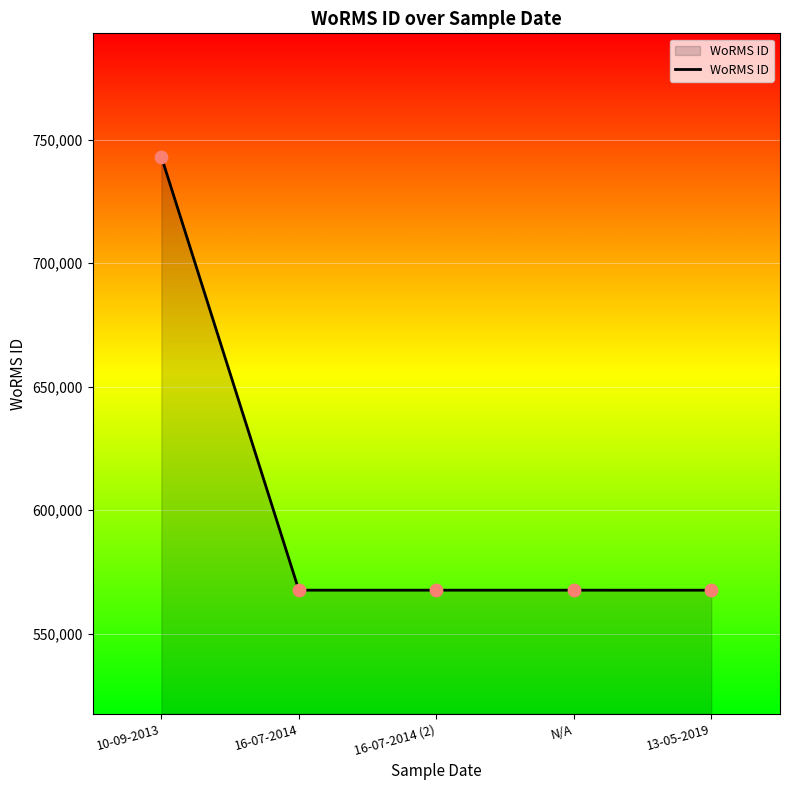

What is the ratio of the value at 10-09-2013 to the value at N/A?

1.3